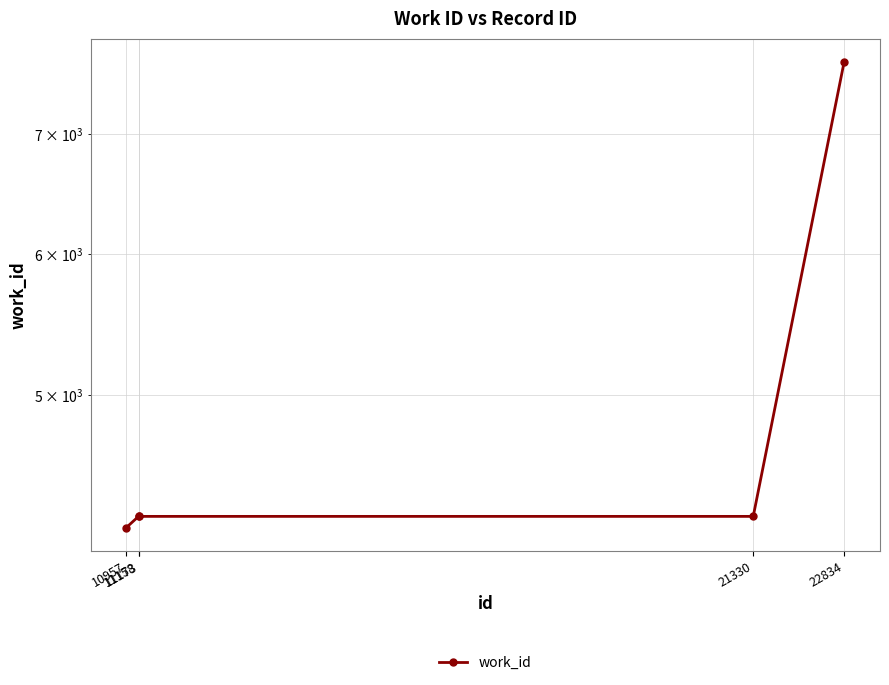

True or false: the data has more than 1 interior local peaks.

False